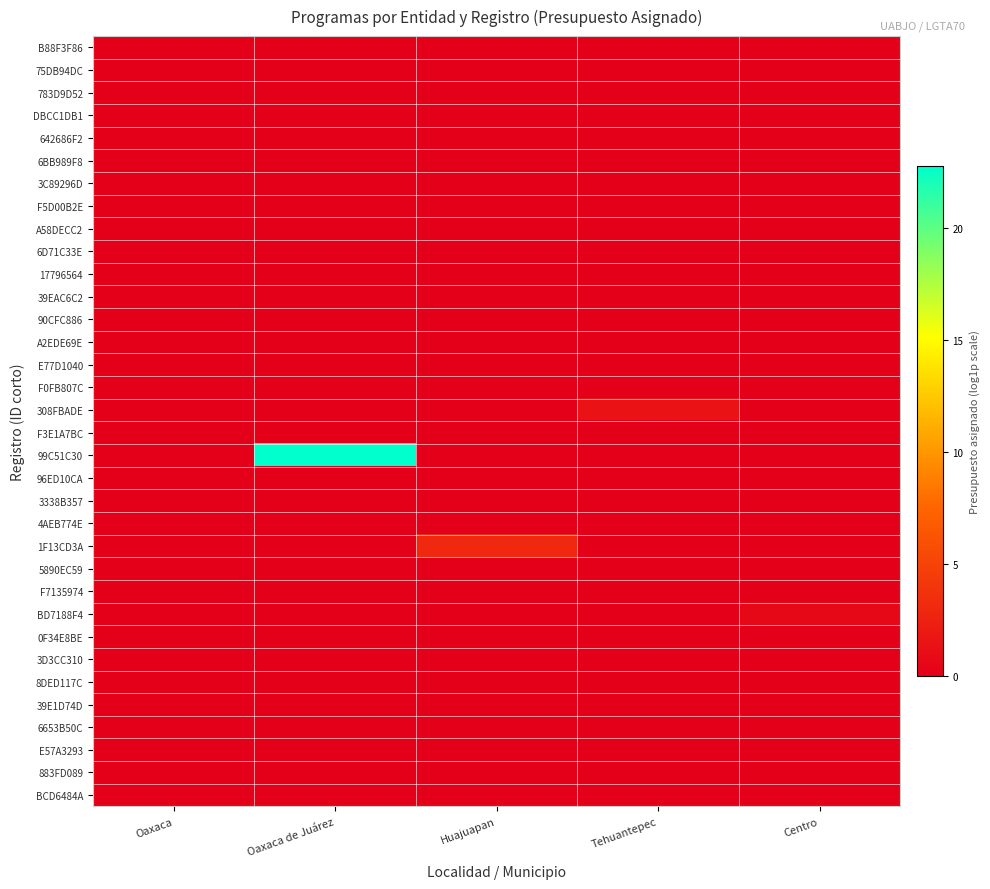

Rank the series at Huajuapan from highest to lowest value.

1F13CD3A, B88F3F86, 75DB94DC, 783D9D52, DBCC1DB1, 642686F2, 6BB989F8, 3C89296D, F5D00B2E, A58DECC2, 6D71C33E, 17796564, 39EAC6C2, 90CFC886, A2EDE69E, E77D1040, F0FB807C, 308FBADE, F3E1A7BC, 99C51C30, 96ED10CA, 3338B357, 4AEB774E, 5890EC59, F7135974, BD7188F4, 0F34E8BE, 3D3CC310, 8DED117C, 39E1D74D, 6653B50C, E57A3293, 883FD089, BCD6484A